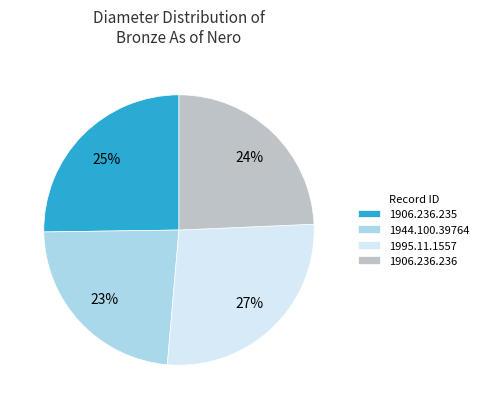

Is it true that 1944.100.39764 is 38% of the pie?

False